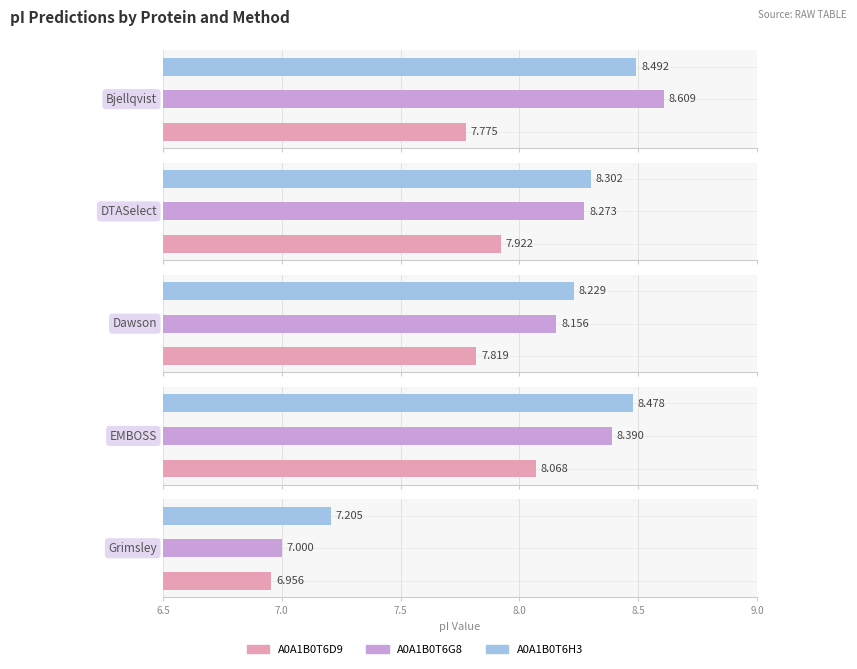

Are the bars grouped side by side (vs. stacked)?

Yes